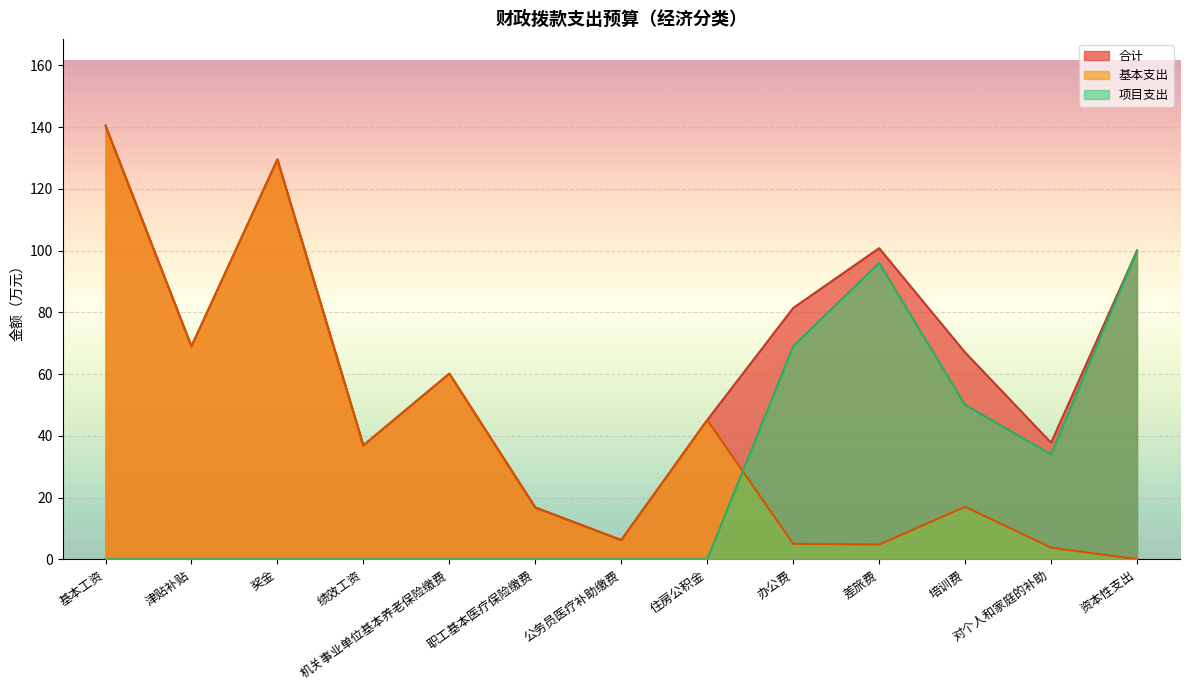

What are all the series names shown in the legend?

合计, 基本支出, 项目支出